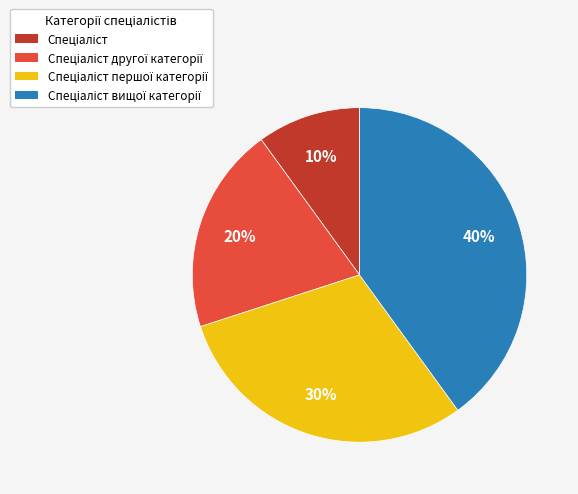

How many slices are in this pie chart?

4